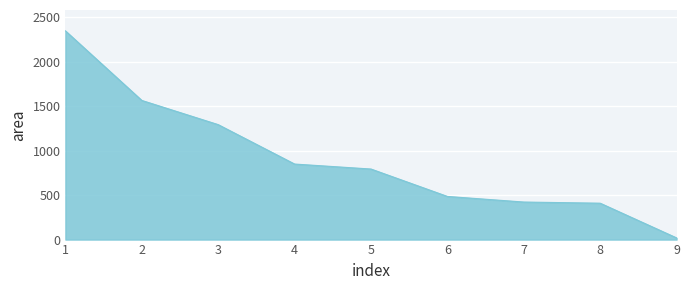

What is the change in value from 2 to 8?

-1155